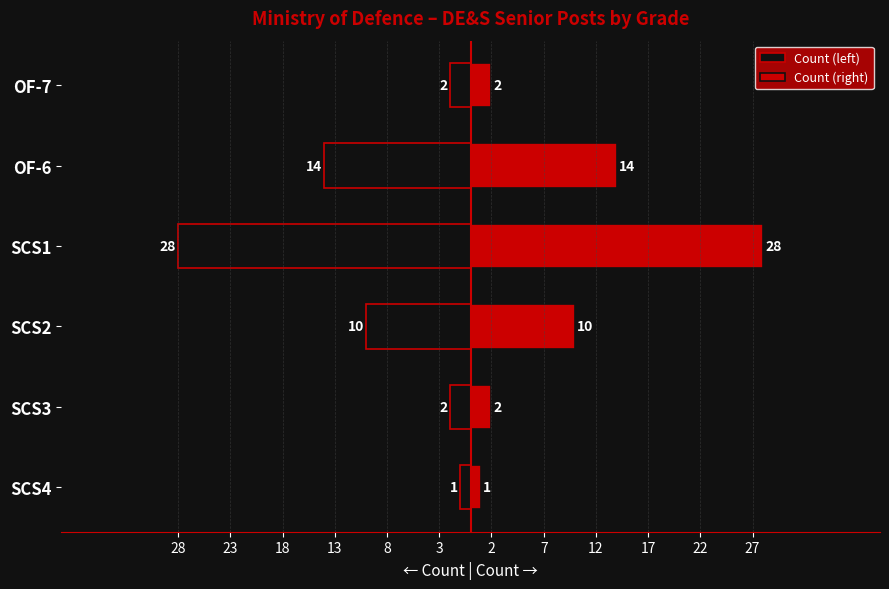

Which series changed the most between 18 and 8?

Count (left)